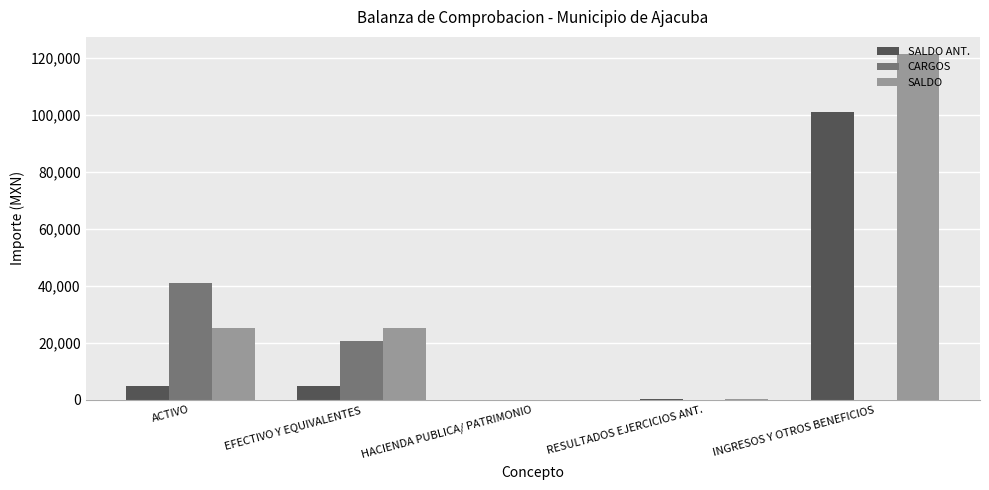

At which label does SALDO reach its peak?

INGRESOS Y OTROS BENEFICIOS